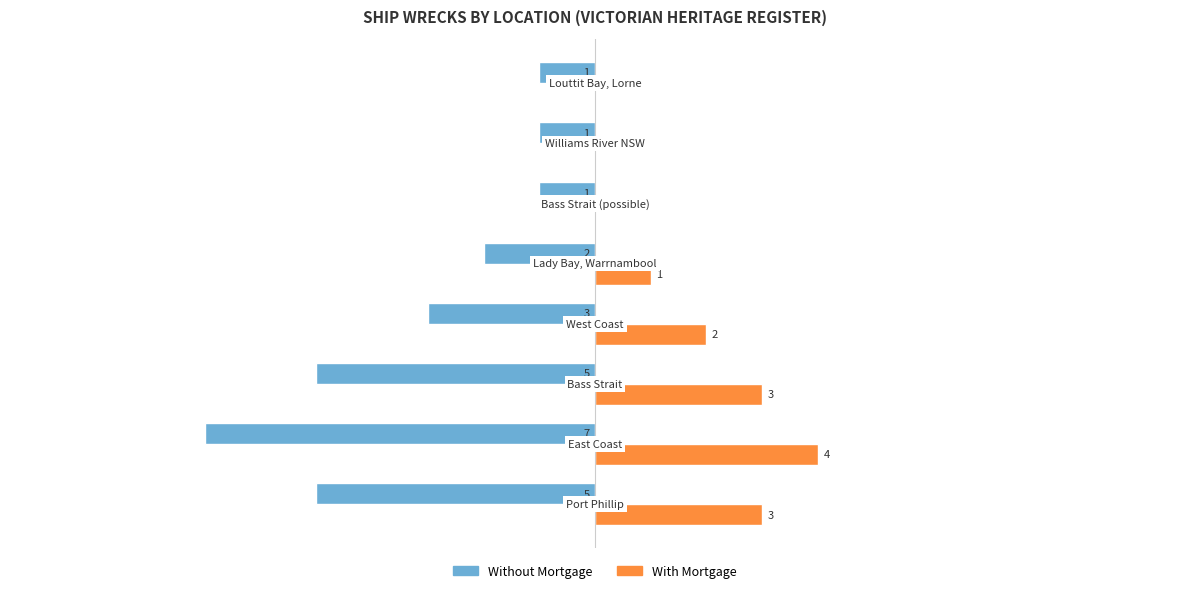

Which series has the largest total across all categories?

With Mortgage